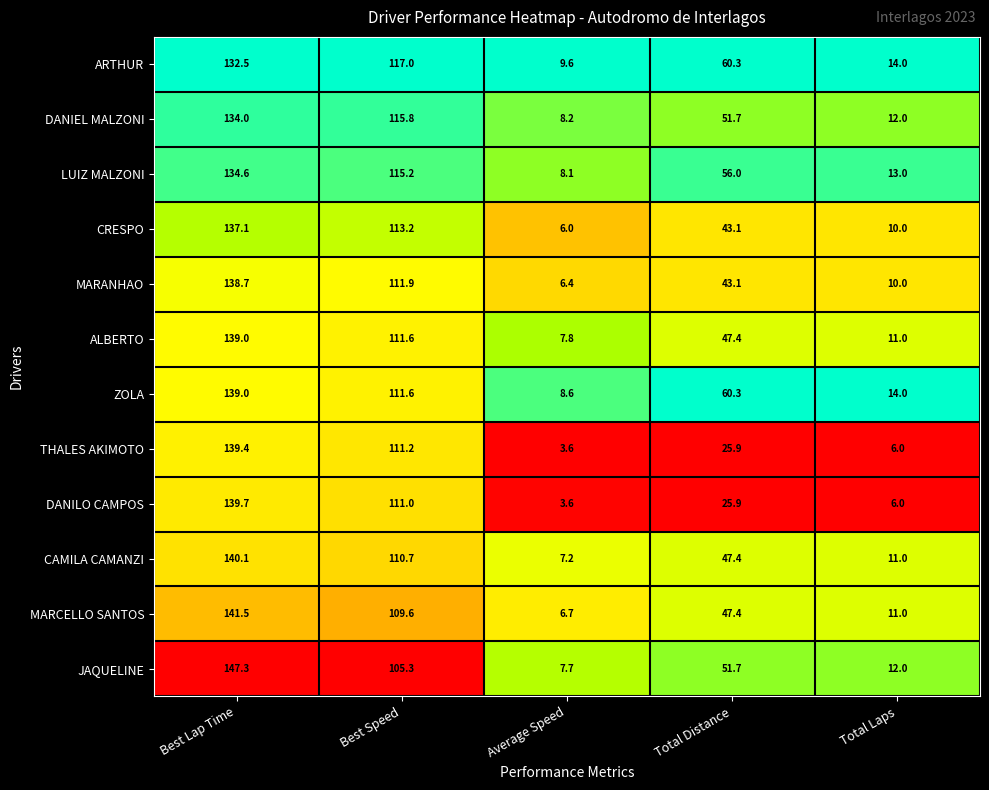

Which category has the highest value across all series?

Best Lap Time